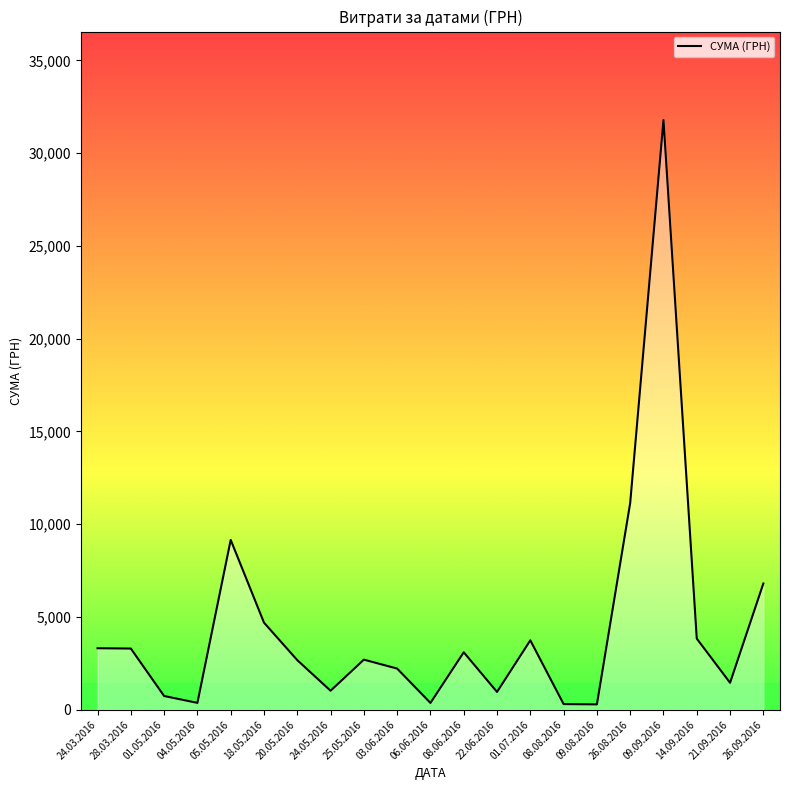

Where is the data nearest to the value 16035?

26.08.2016